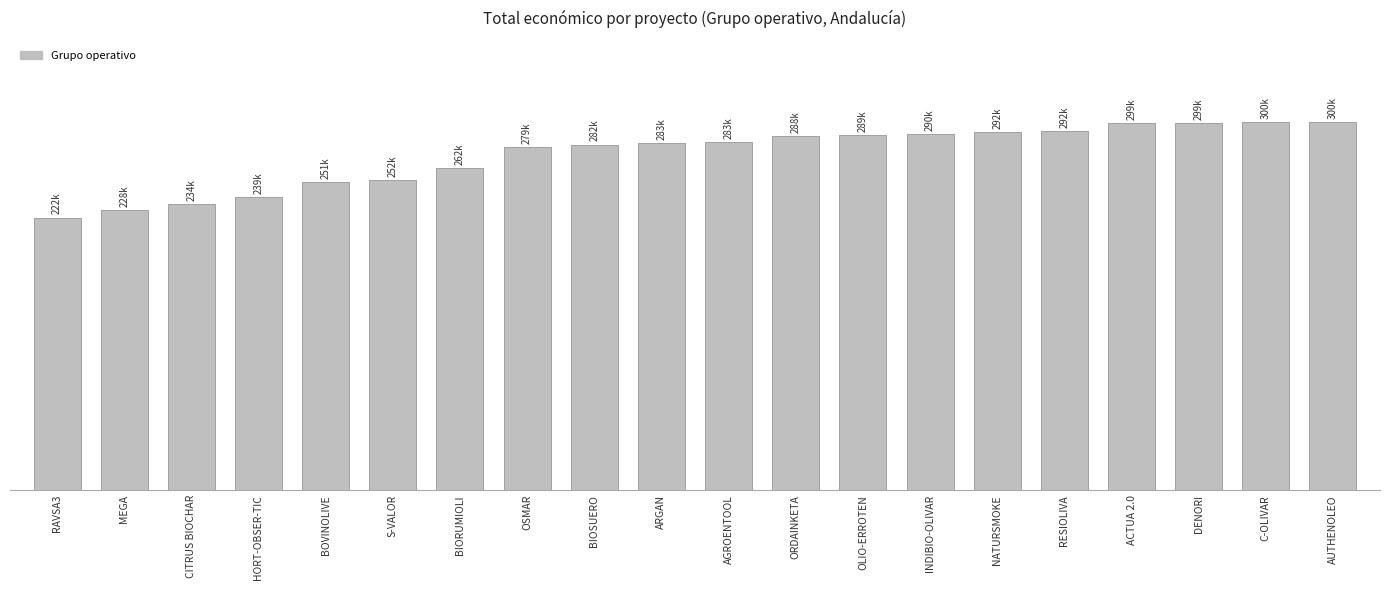

Does the chart contain any negative values?

No